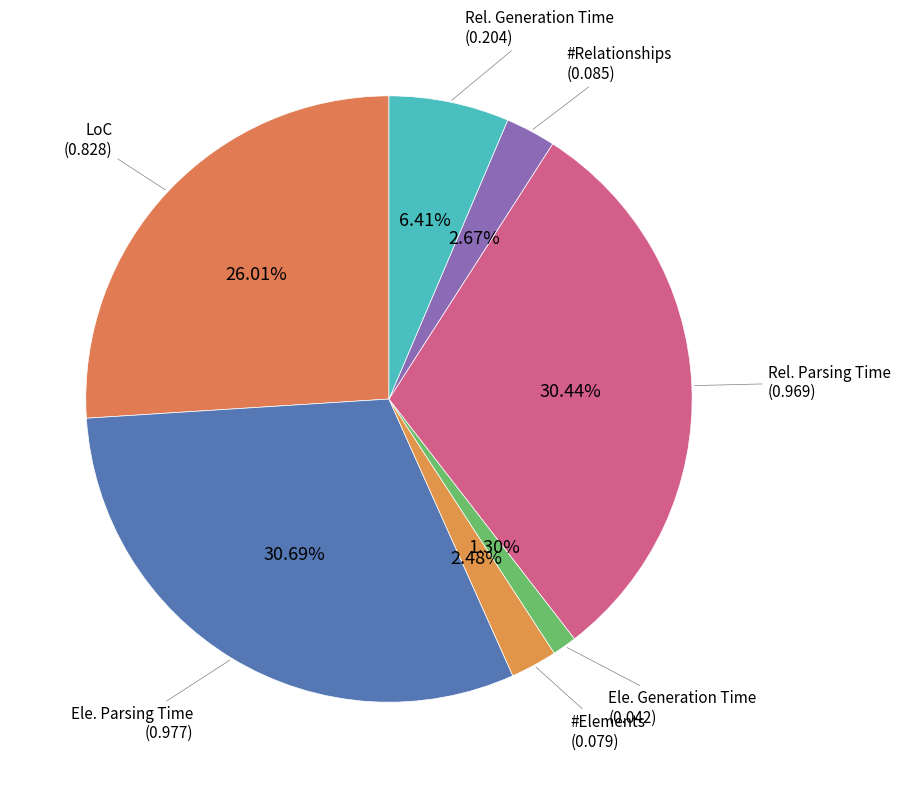

What percentage is NOT represented by #Elements?

97.5%